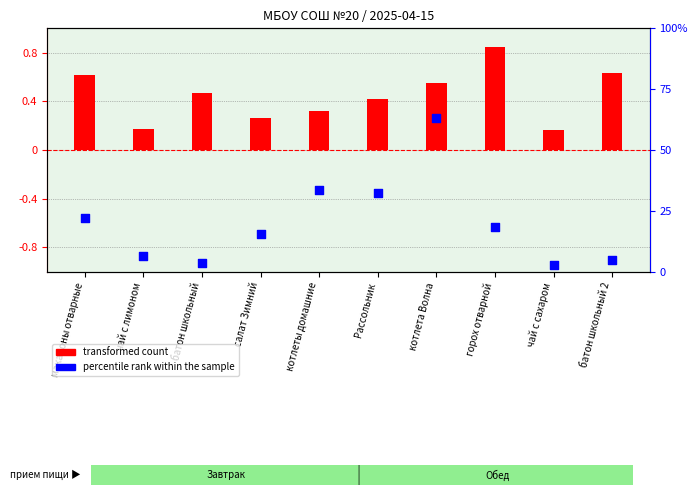

Which series reaches the minimum Y coordinate?

percentile rank within the sample